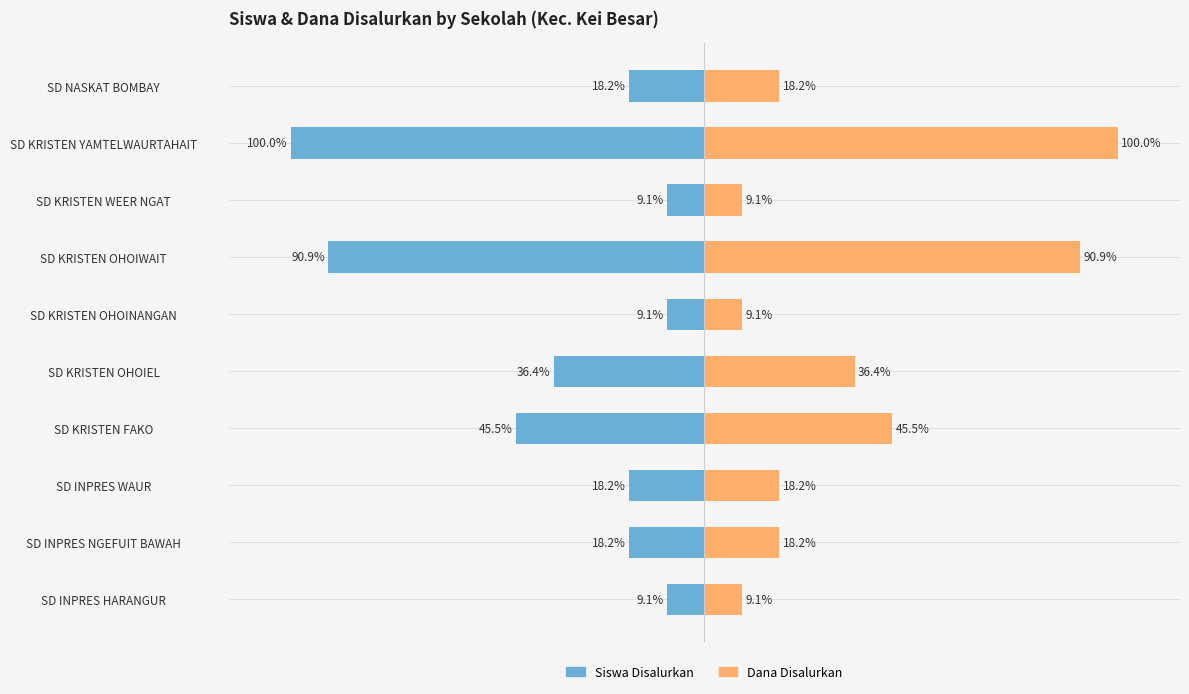

Between SD KRISTEN OHOIEL and SD KRISTEN FAKO, which is larger?

SD KRISTEN OHOIEL